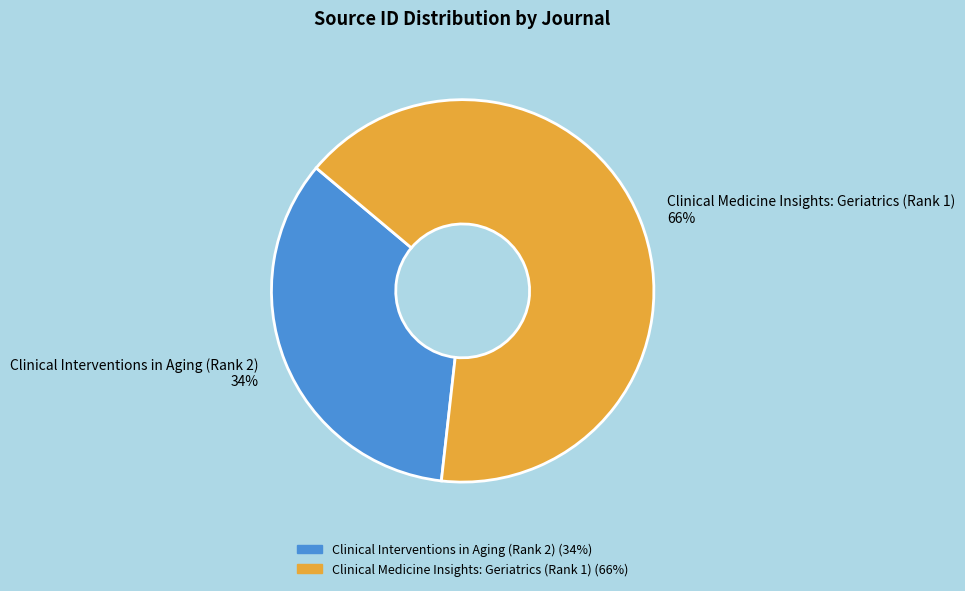

Count the number of slices in the pie.

2